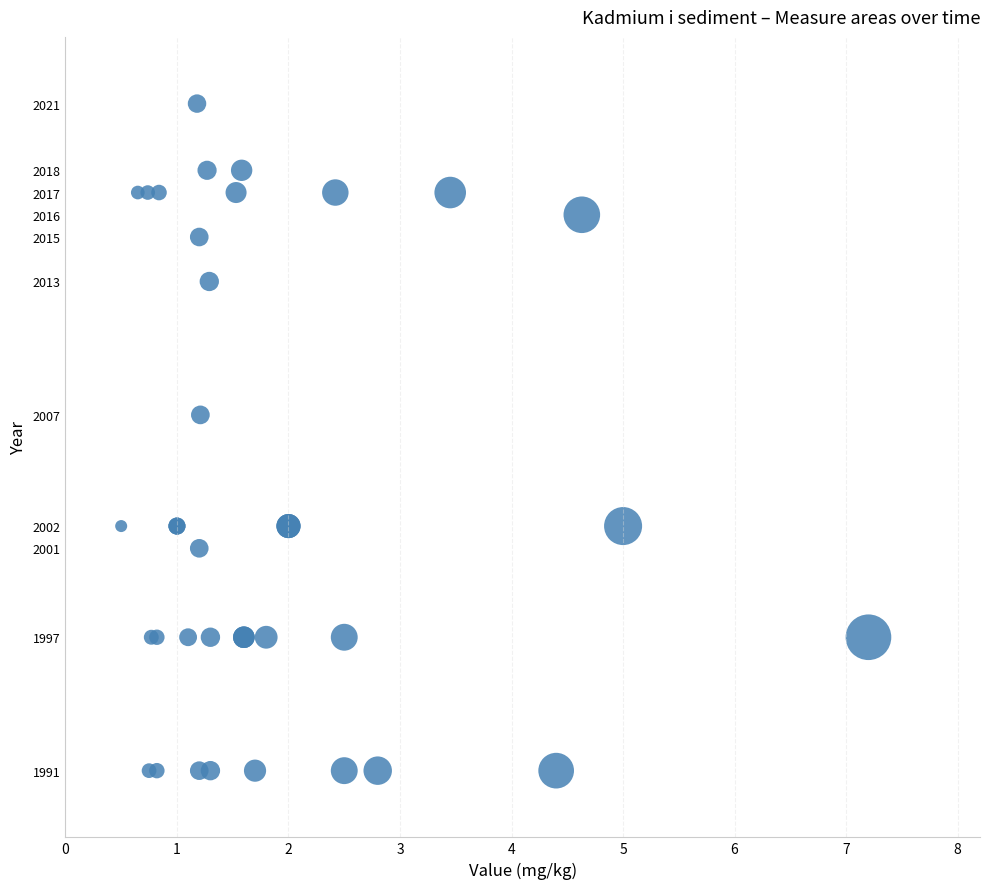

What Y value in the scatter plot is closest to 2006?

2007